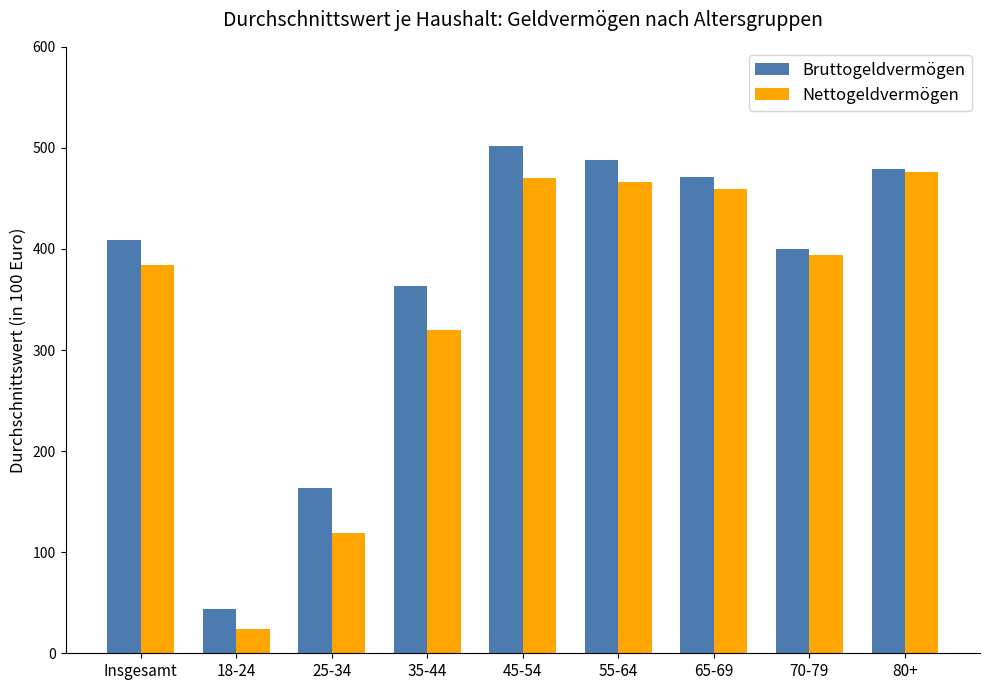

What is the lowest value of the Nettogeldvermögen series?

24